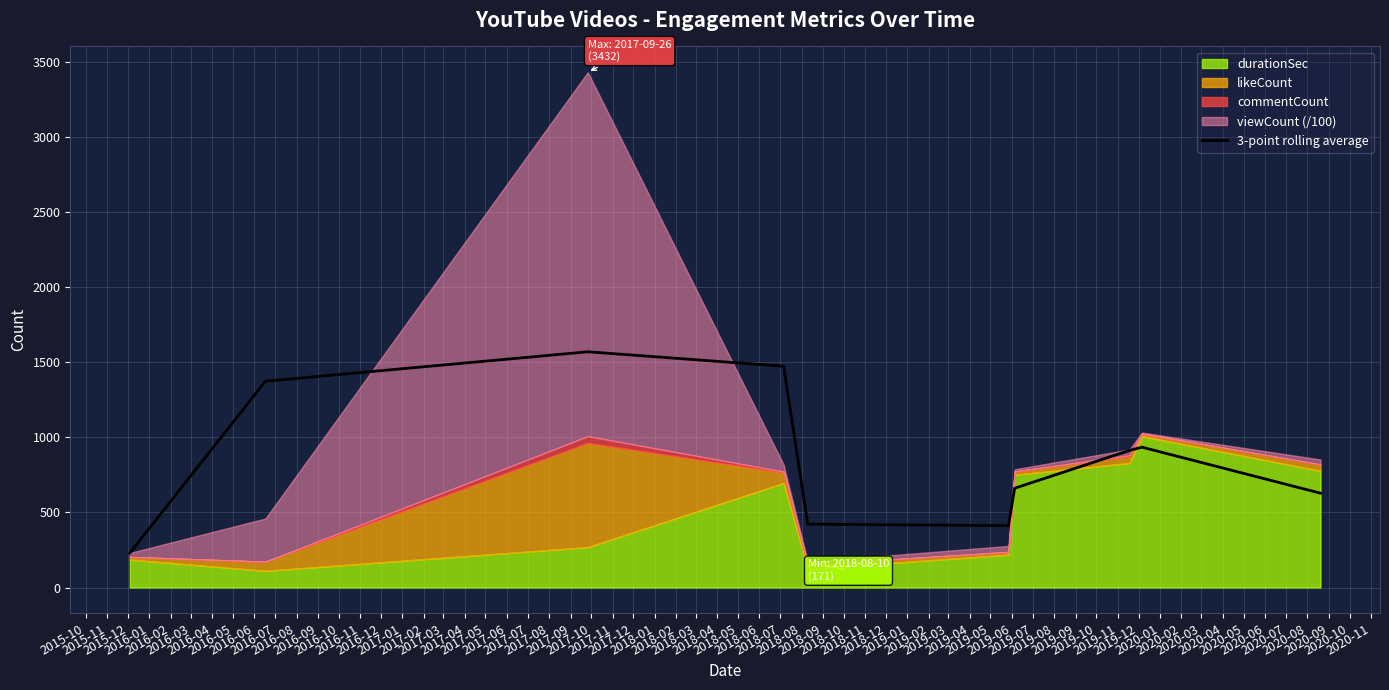

Reading right to left, list all the values displayed in this chart.

628.2	934.7	913.0	661.3	411.8	422.1	1473.8	1570.0	1373.9	229.9